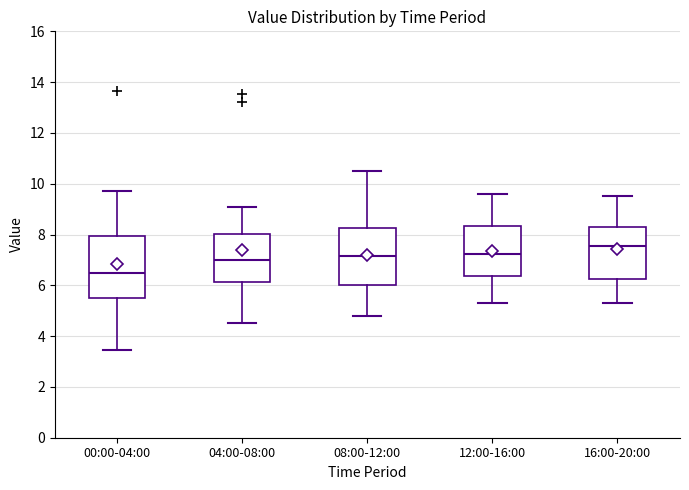

Comparing the boxes themselves (not the whiskers), which one is the tallest?

00:00-04:00